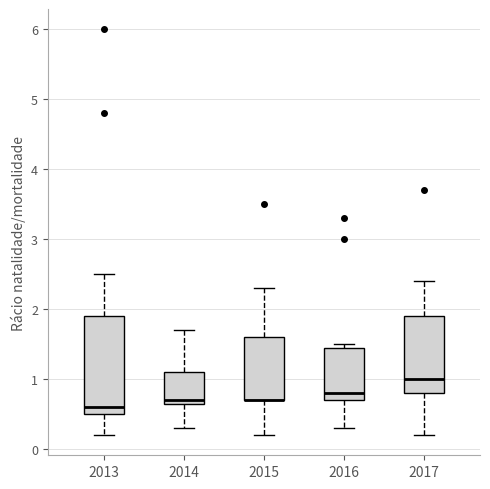

Where does the lower whisker of the box at x = 2015 end on the y-axis? The values are not printed on the chart, so give them approximately, as read against the axis.

0.2